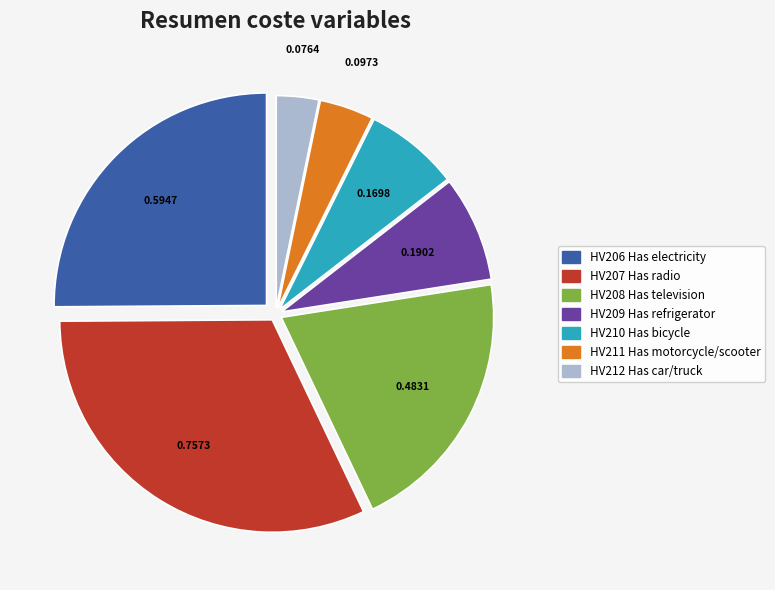

Is HV210 Has bicycle the majority of the pie?

No